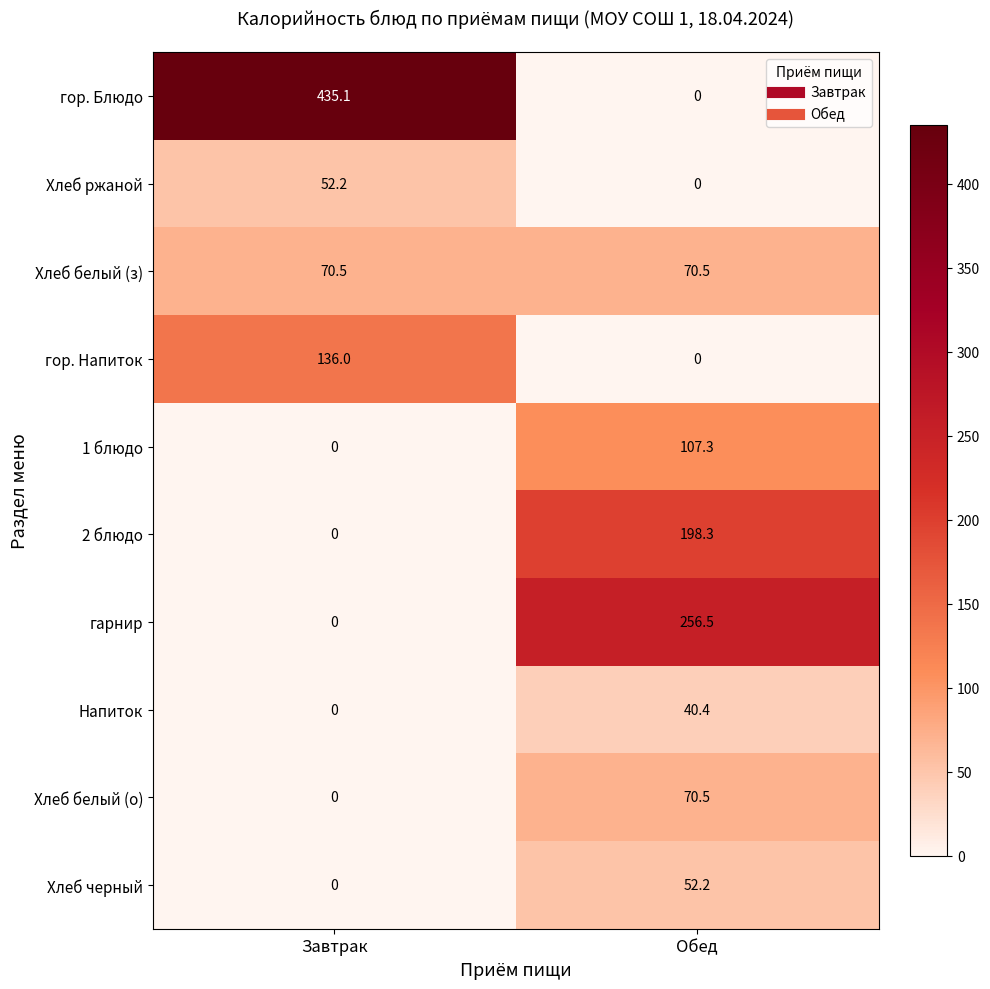

What is the maximum value shown in the chart?

435.1